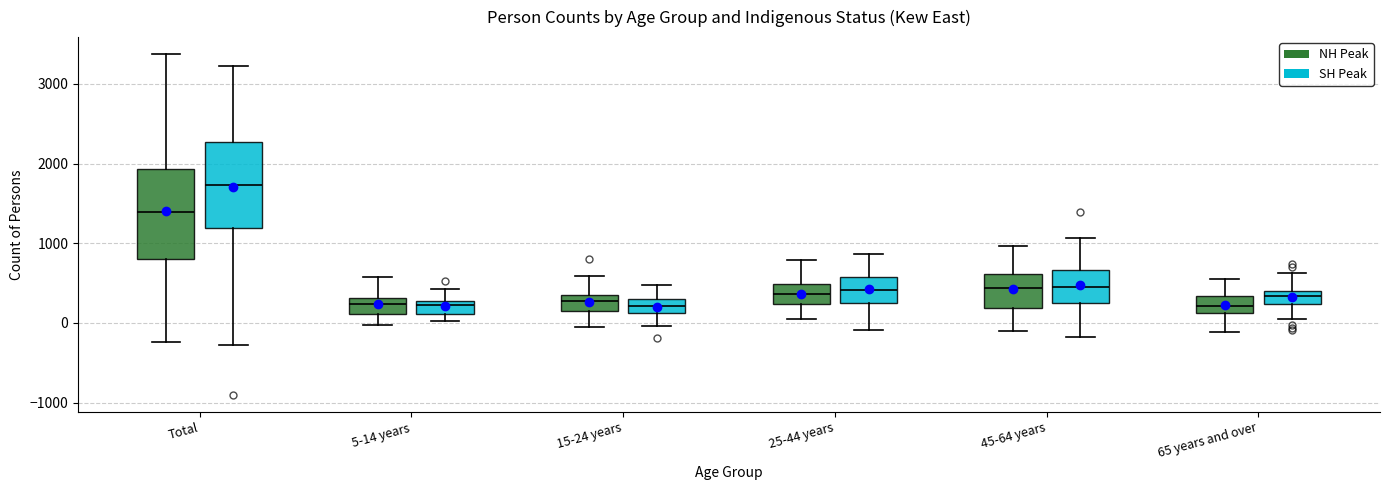

Which box's median line is the highest?

Total (SH Peak)